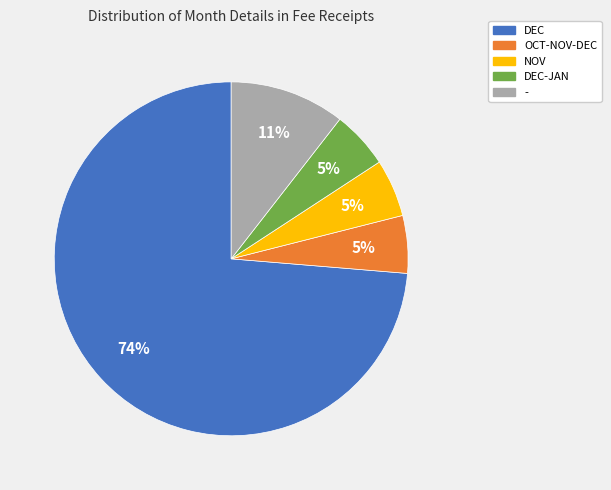

To the nearest percent, what is the average slice percentage?

20%